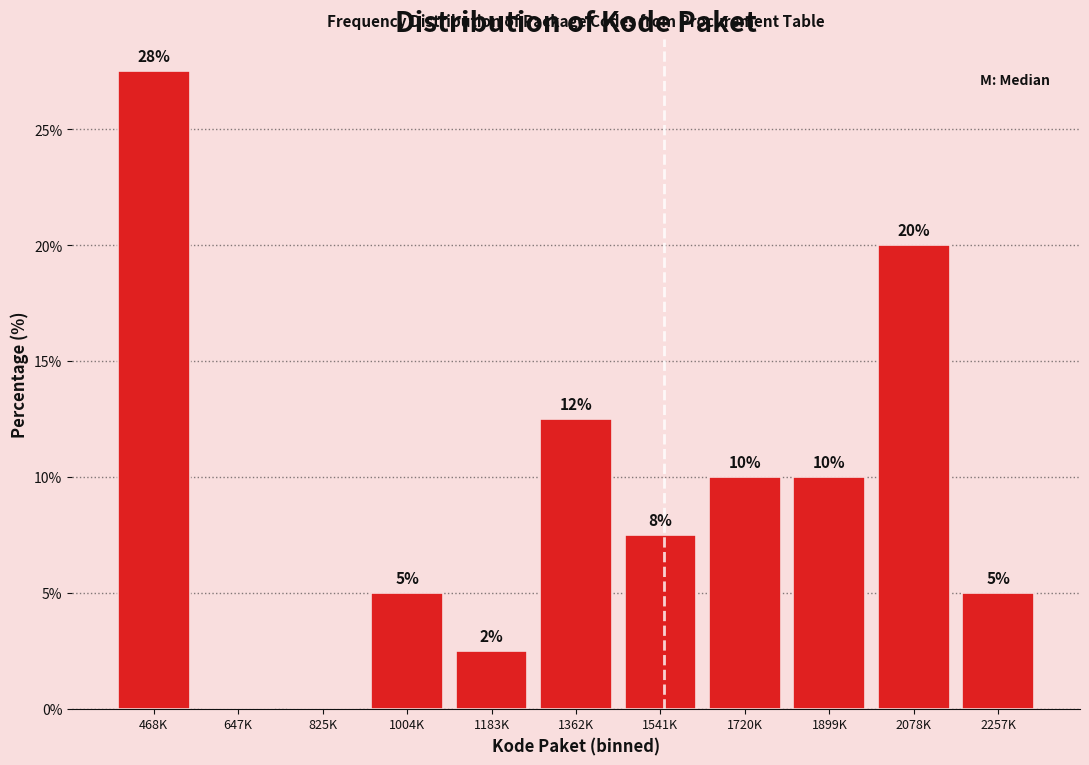

What is the sum of the values at 2078K and 1004K?

25.0